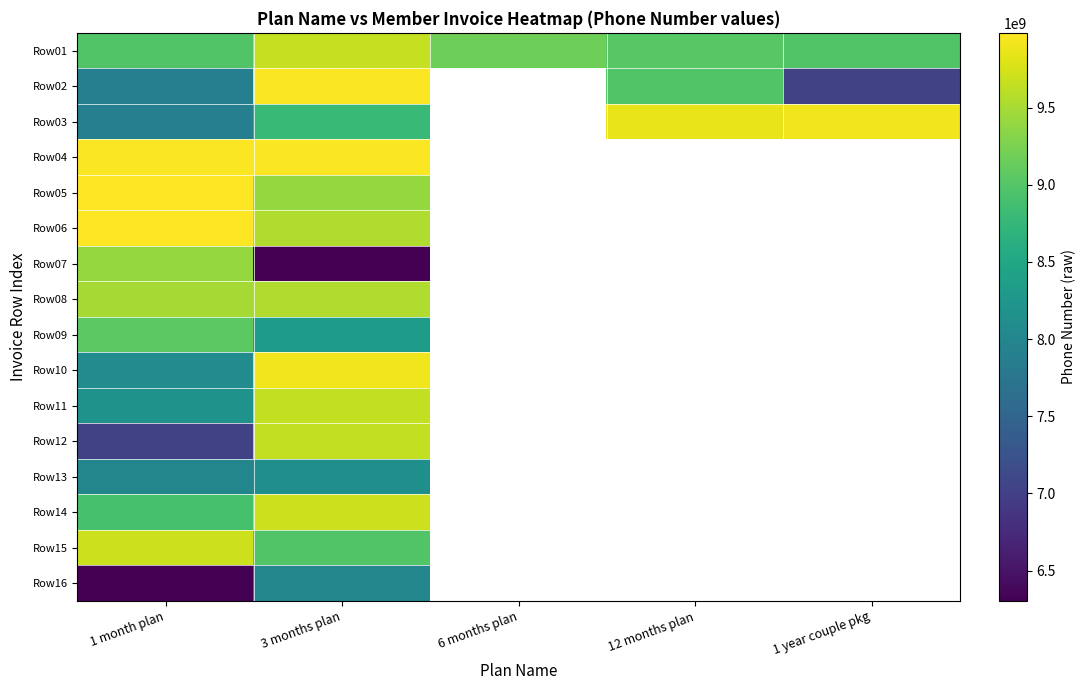

The Row06 series shows 16331812308.9 at 3 months plan. True or false?

False